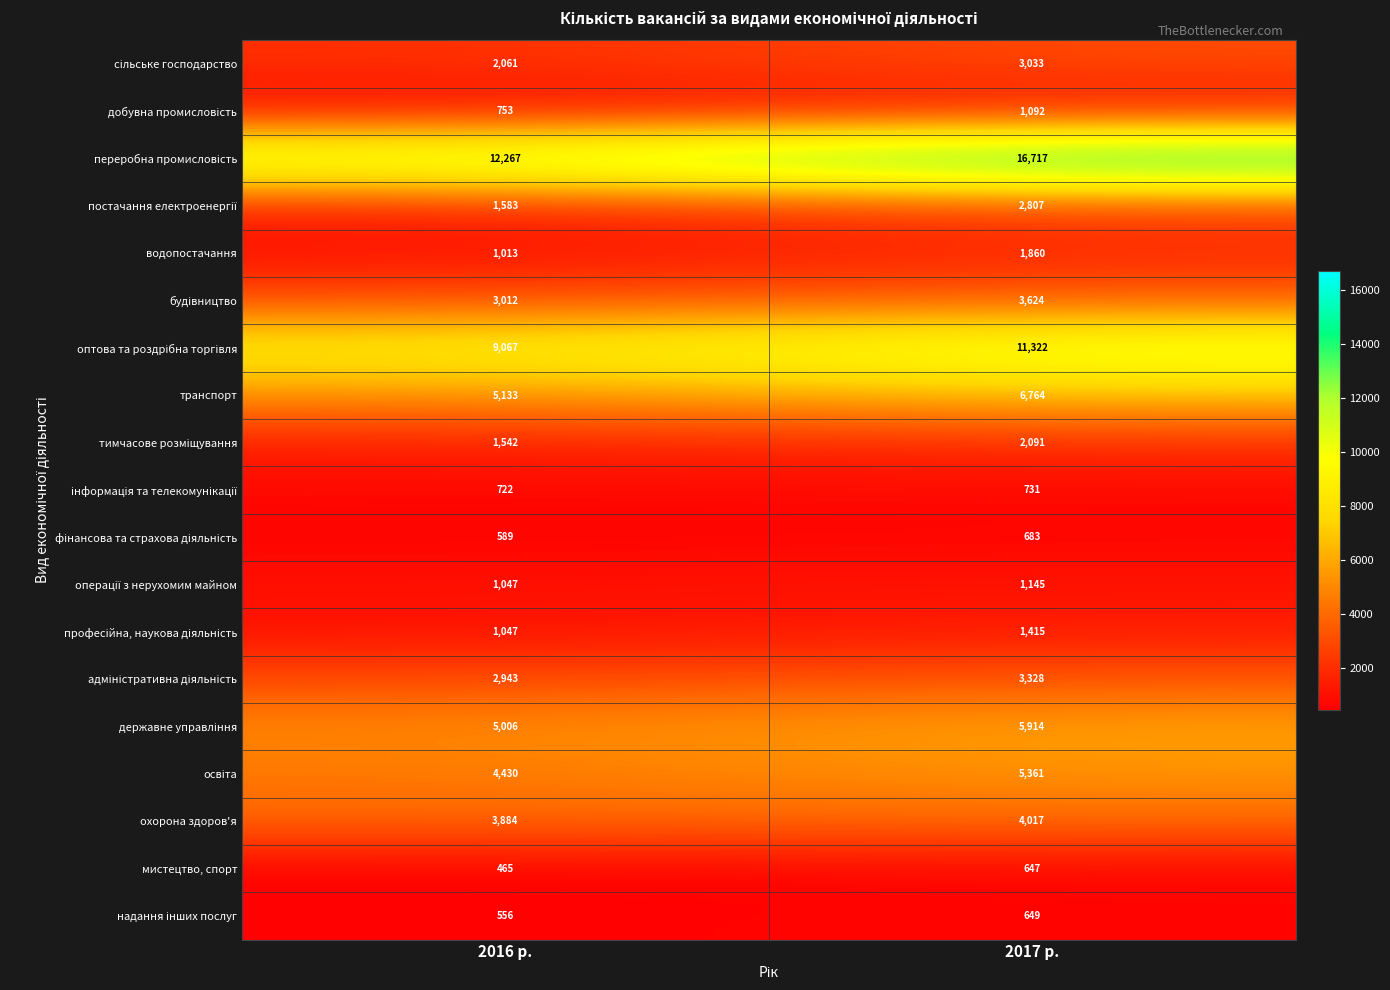

The водопостачання series shows 1860 at 2017 р.. True or false?

True